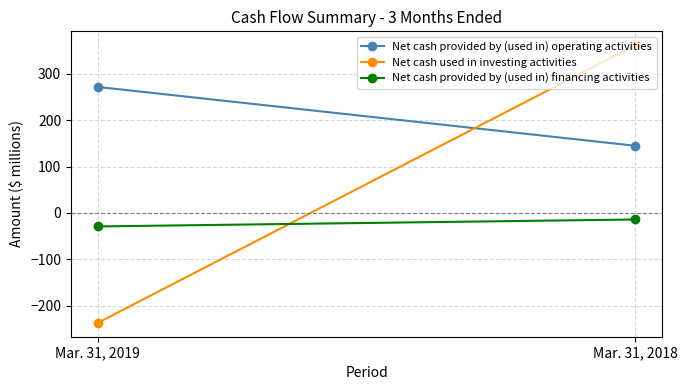

What is the difference between the maximum and minimum values in the Net cash used in investing activities series?

599